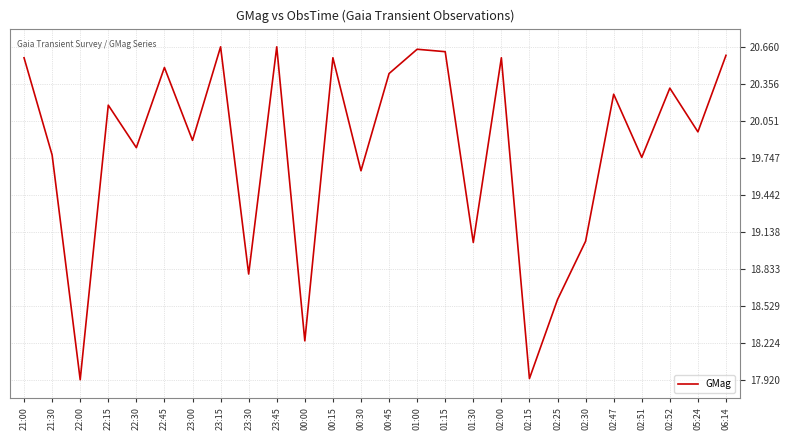

How many series are shown in this chart?

1